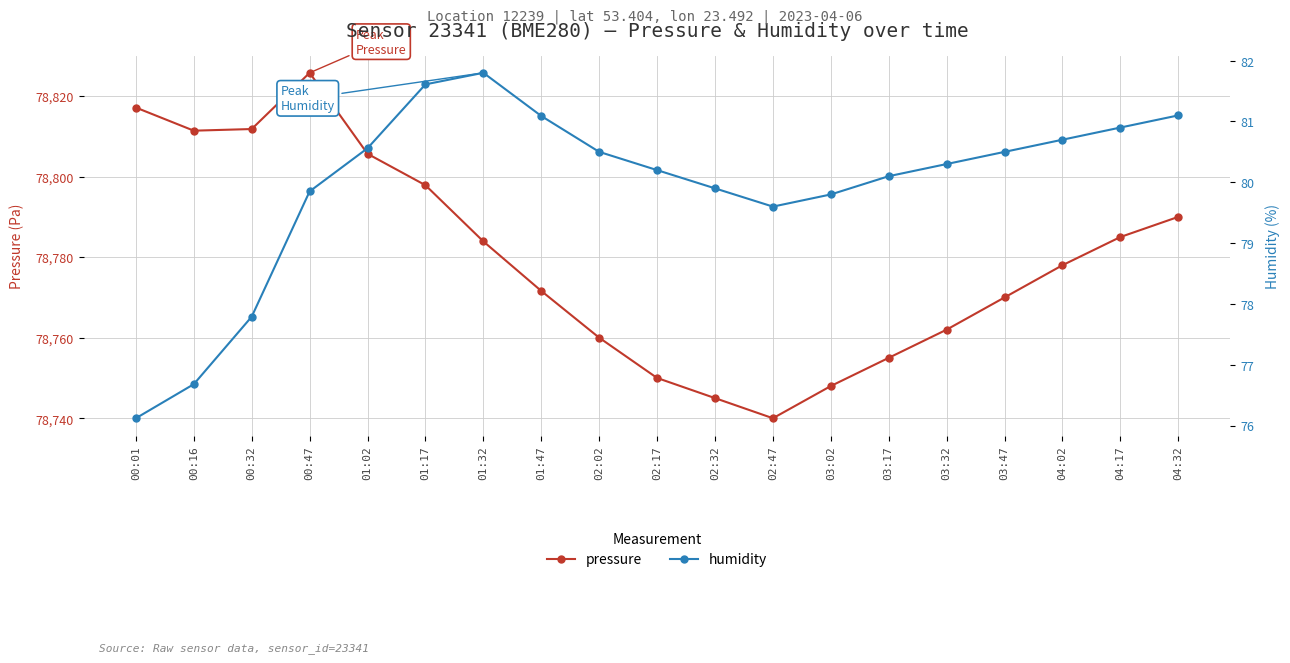

Which series has the widest spread of values?

pressure